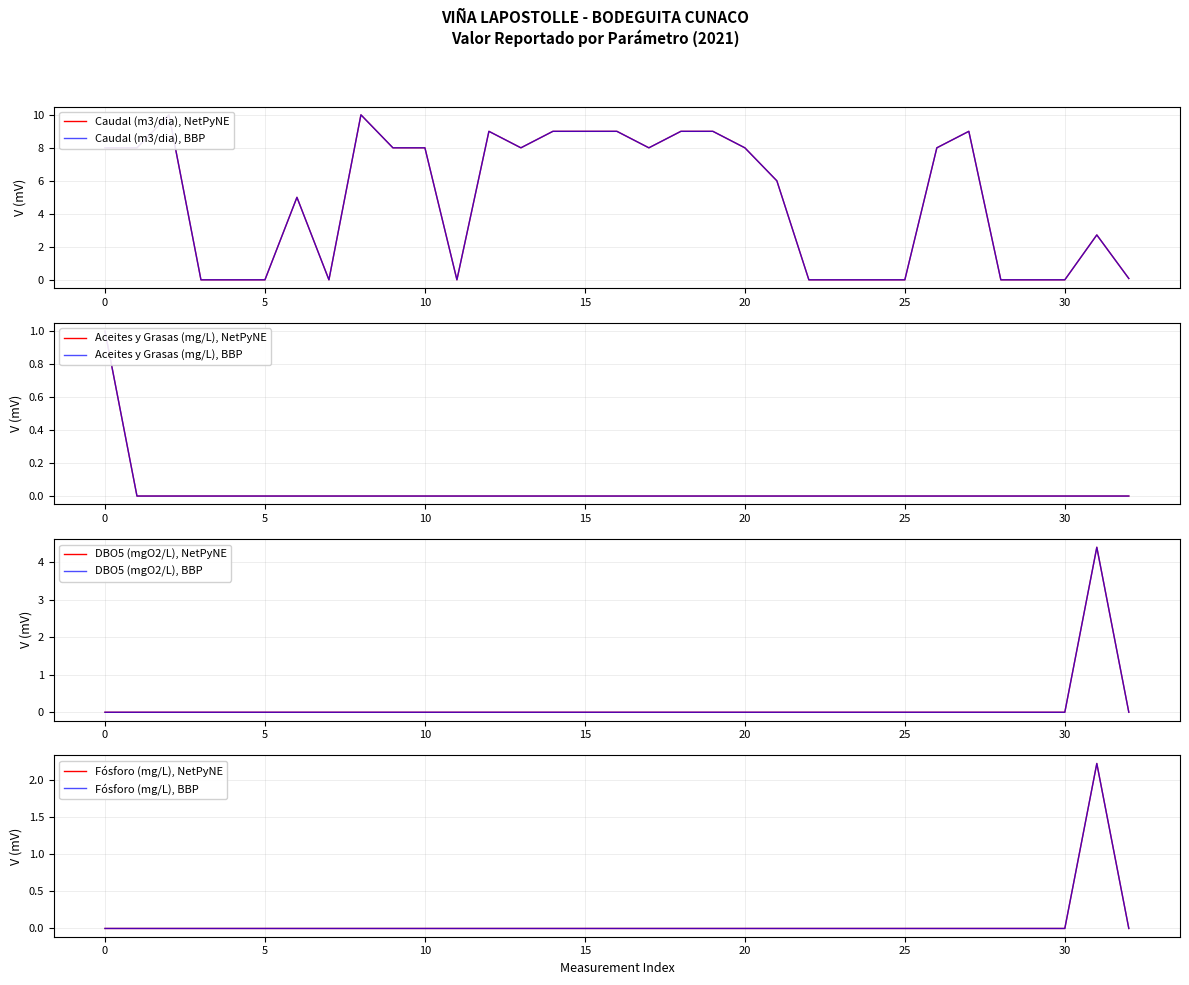

At which category does DBO5 (mgO2/L) reach its first local peak?

31